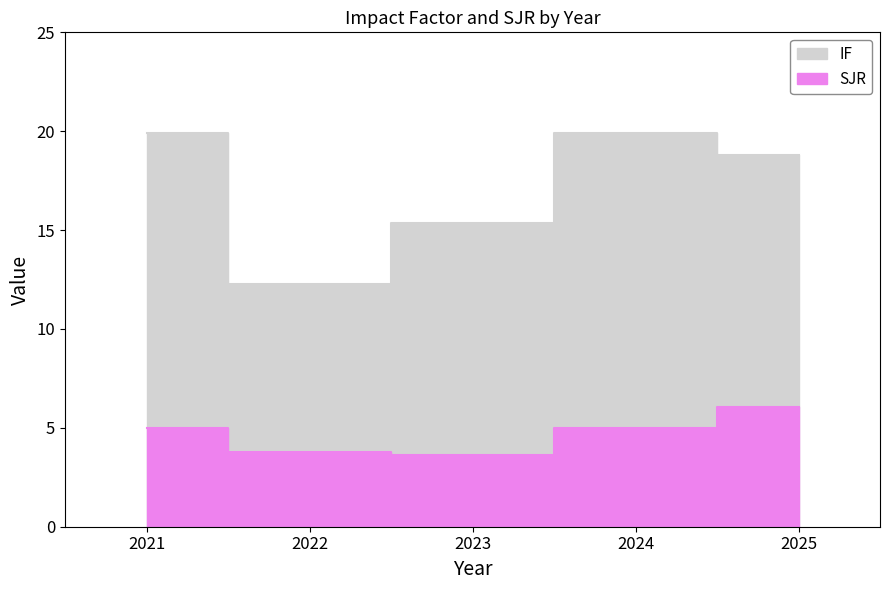

At how many categories does at least one series exceed 9?

5